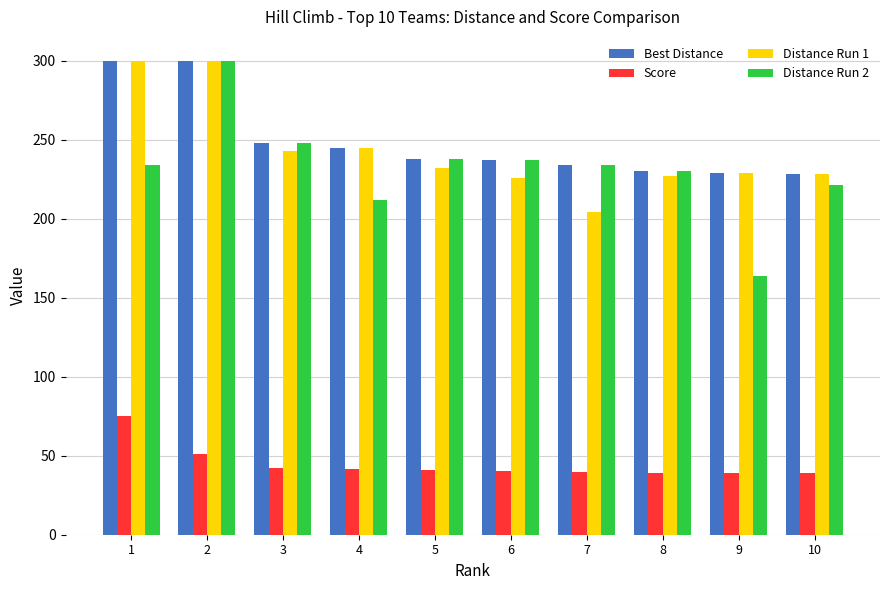

Is it true that Distance Run 2 equals 221.0 at 10?

True